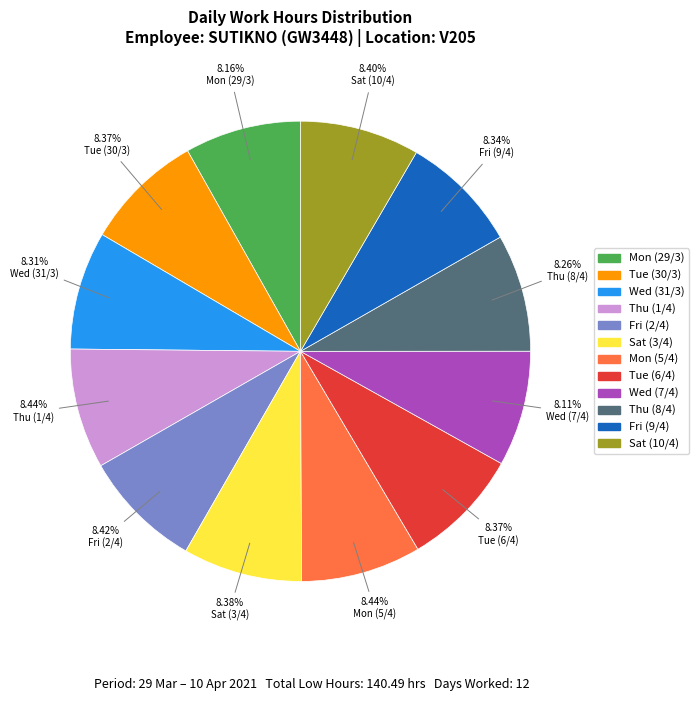

What portion of the pie excludes Wed (7/4)?

91.9%